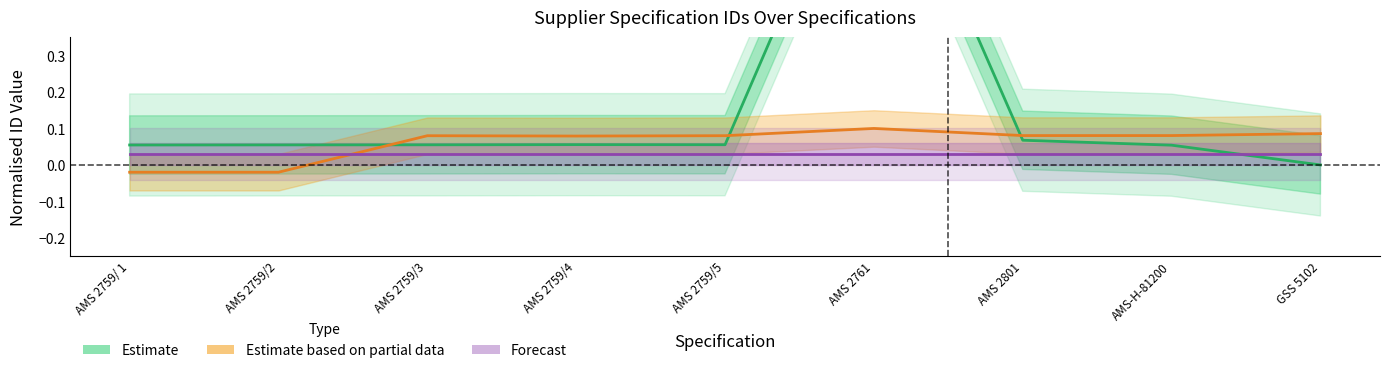

What is the sum of the Estimate values at AMS 2759/5 and AMS 2759/4?

0.1